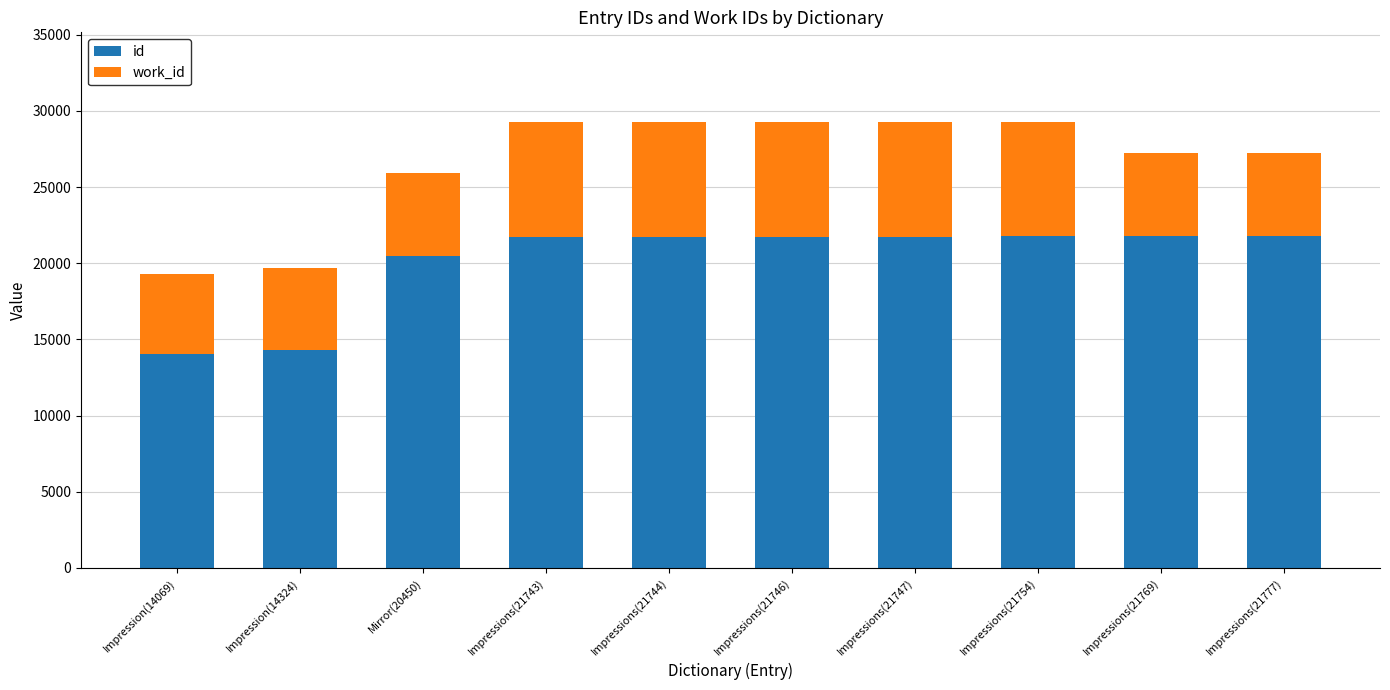

What is the average value of the id series?

20112